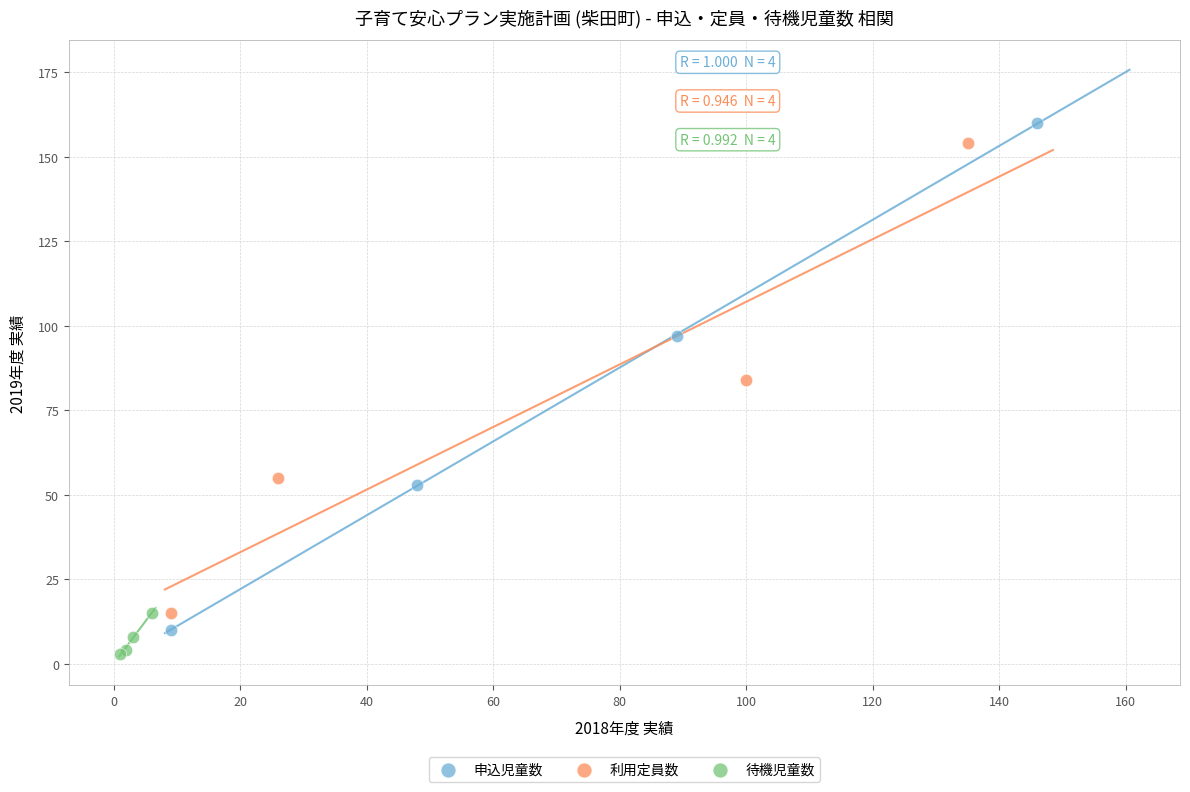

Which series has the largest Y range (max minus min)?

申込児童数